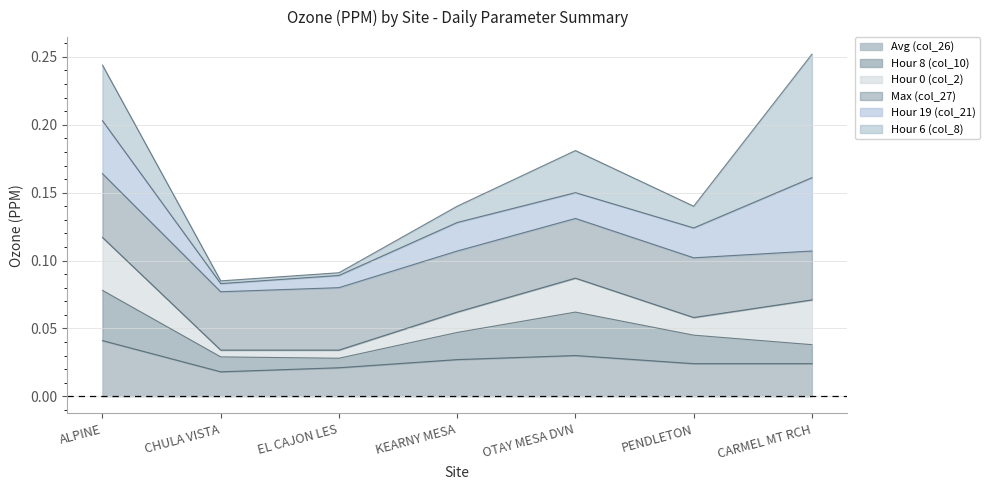

Is the value of Hour 8 (col_10) at CHULA VISTA greater than the value of Avg (col_26) at CHULA VISTA?

Yes